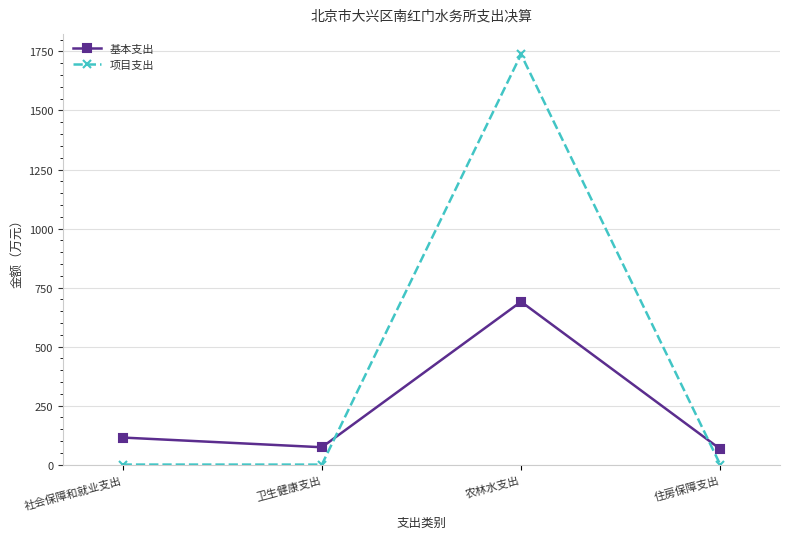

Read the 基本支出 value at 住房保障支出.

66.0